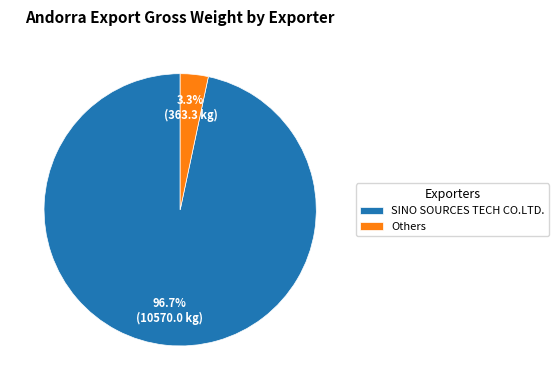

What is the largest slice in the pie chart?

SINO SOURCES TECH CO.LTD.